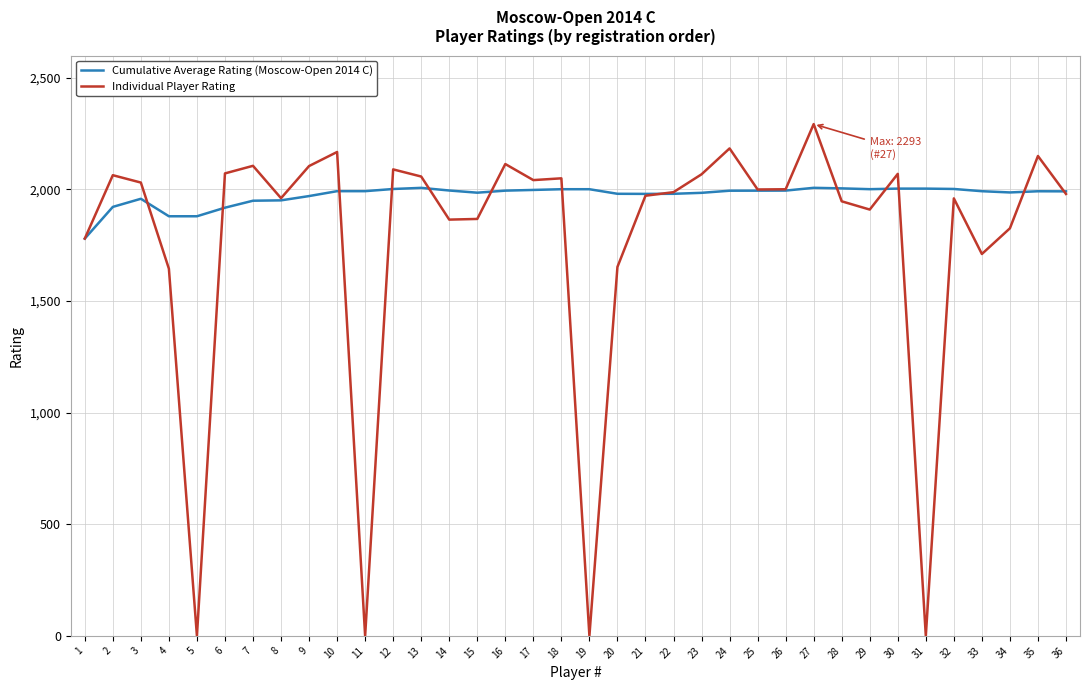

Which series has the widest spread of values?

Individual Player Rating